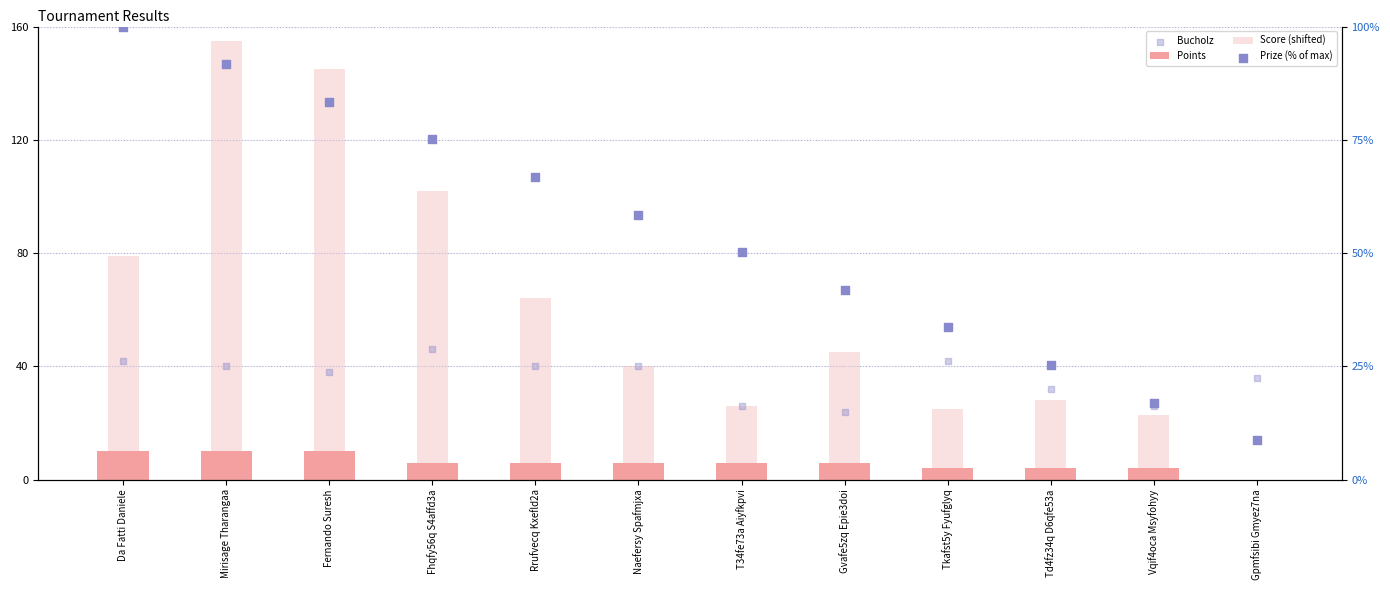

What are all the series names shown in the legend?

Points, Score (shifted), Bucholz, Prize (% of max)